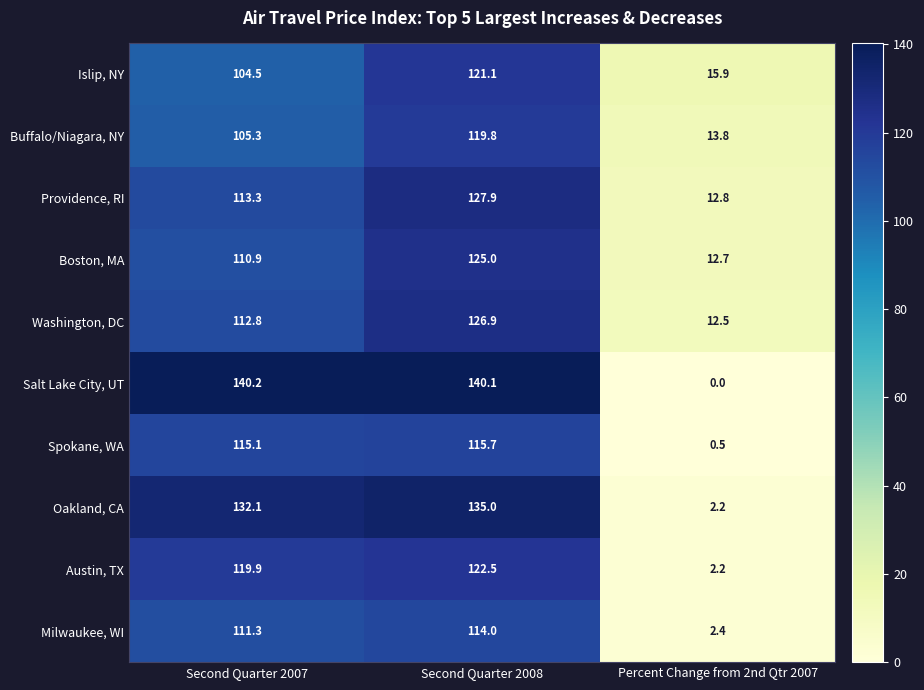

How many values in the Buffalo/Niagara, NY series exceed 105?

2